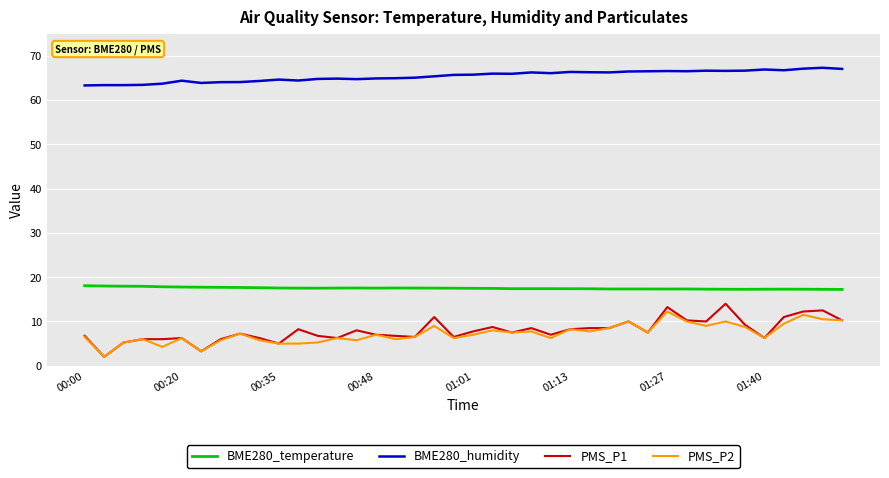

Which series has the widest spread of values?

PMS_P1